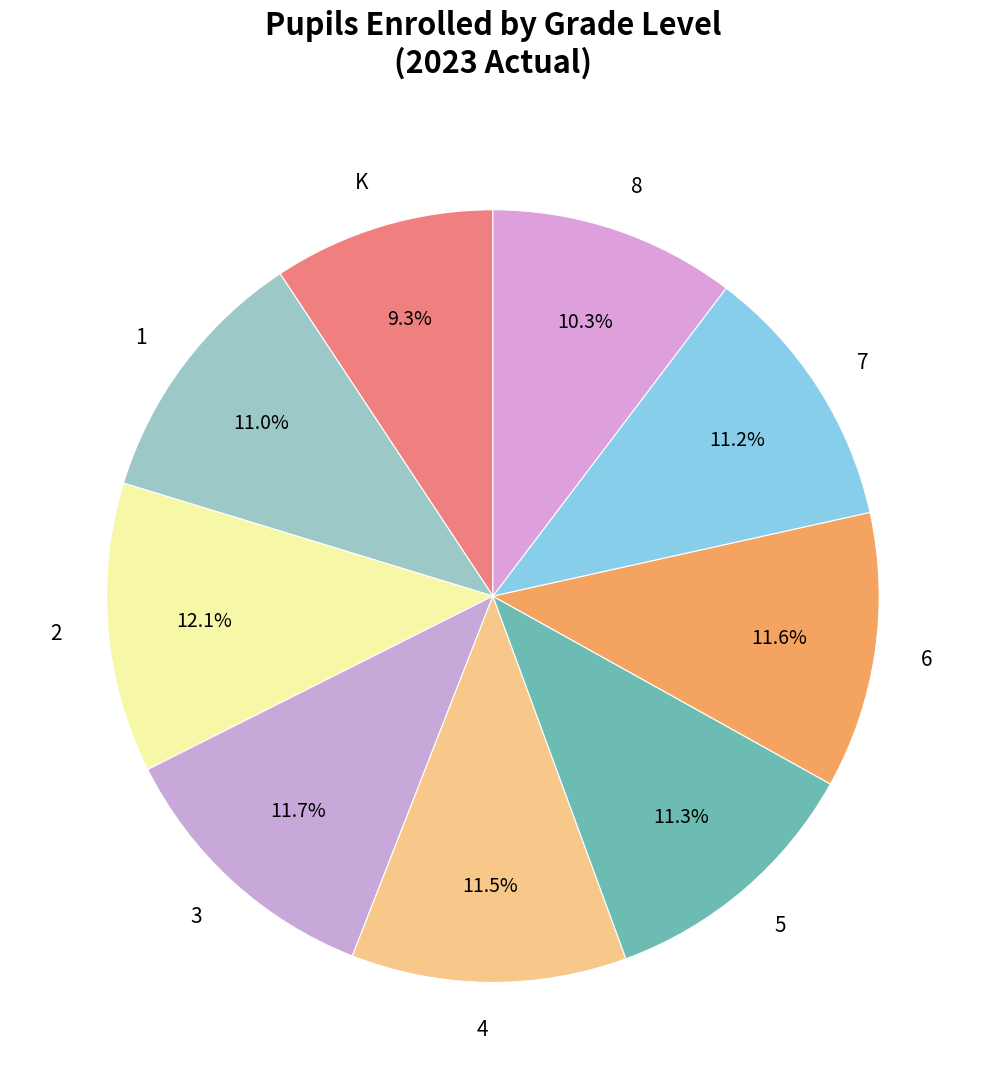

What is the smallest slice in the pie chart?

K